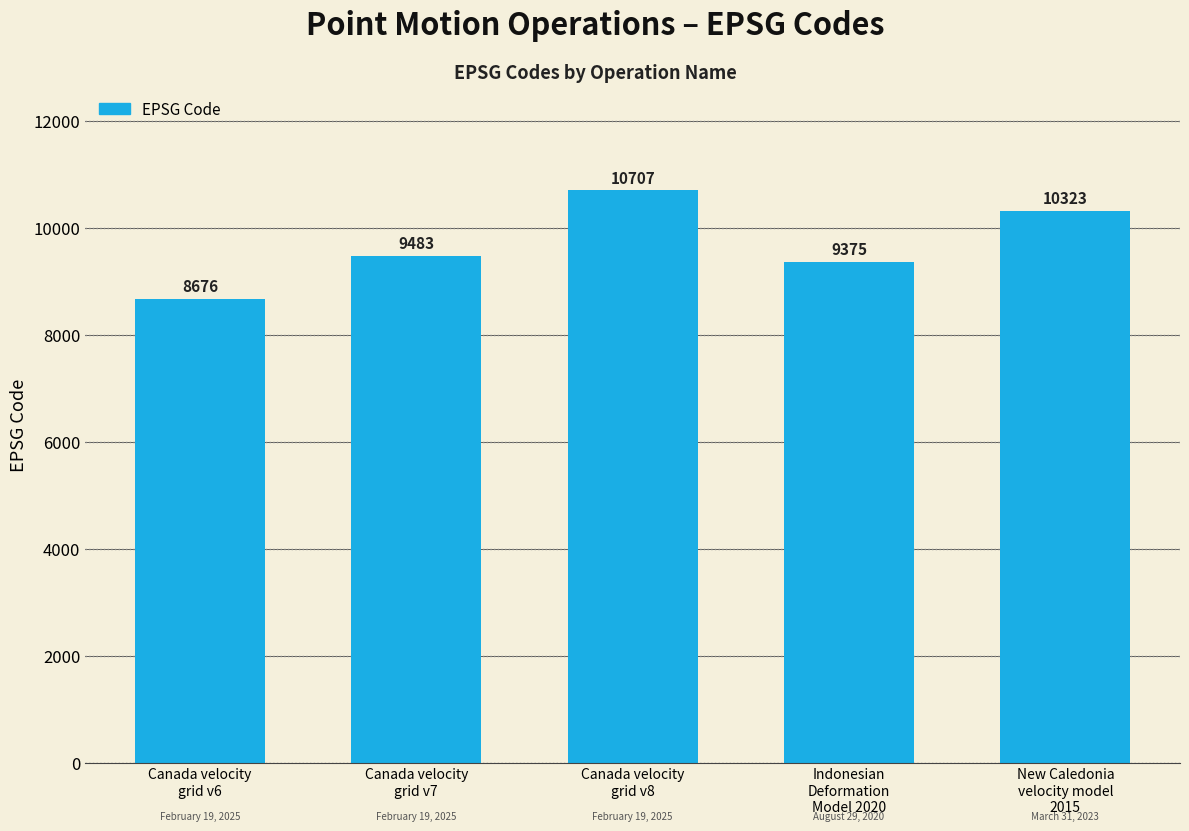

The value at Canada velocity
grid v7 is 3371. True or false?

False